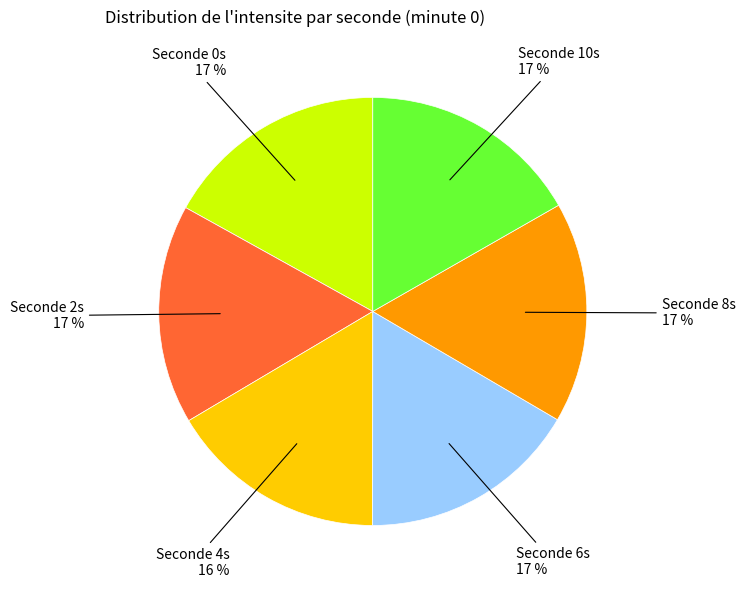

The Seconde 2s 17 % slice represents 29% of the pie. True or false?

False